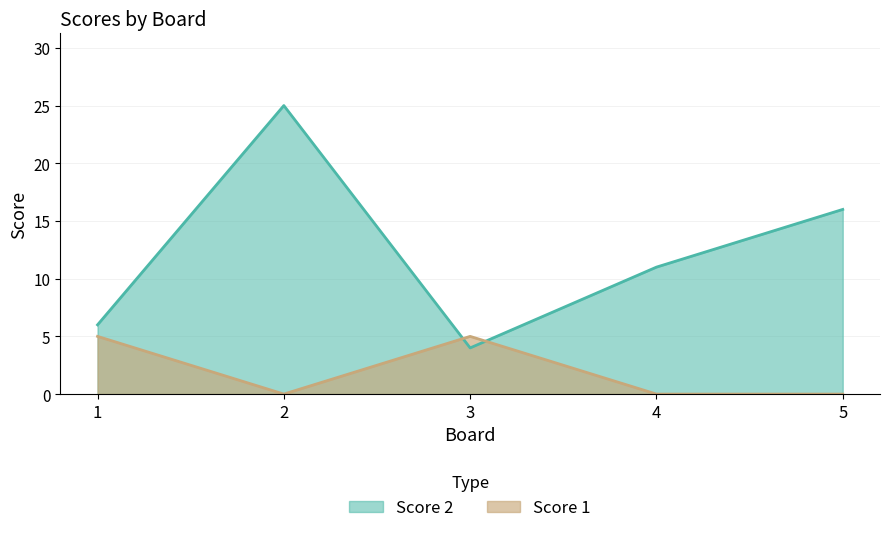

Count the number of data series in this chart.

2